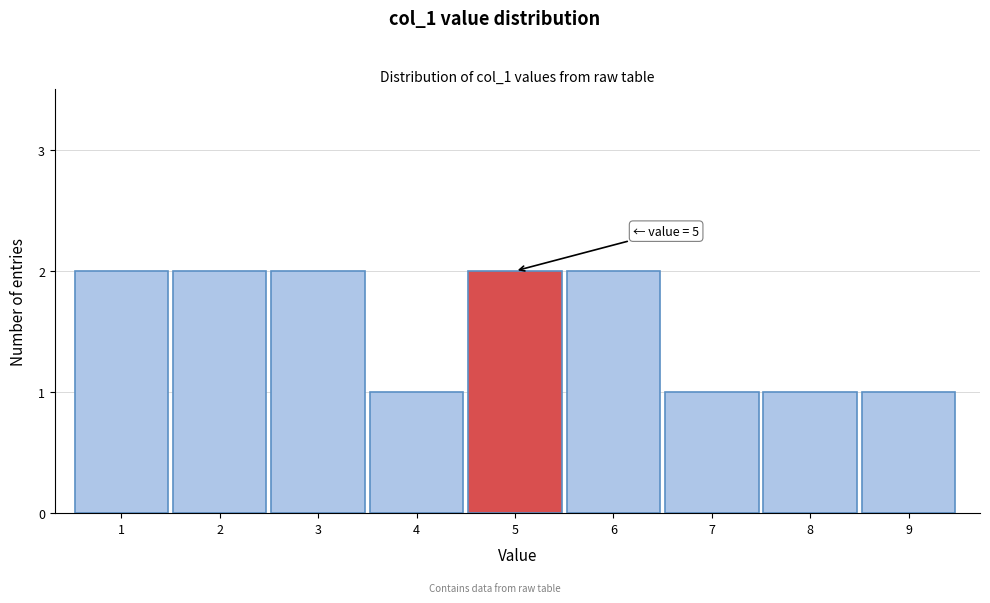

Reading left to right, transcribe all the data shown in this chart.

2	2	2	1	2	2	1	1	1